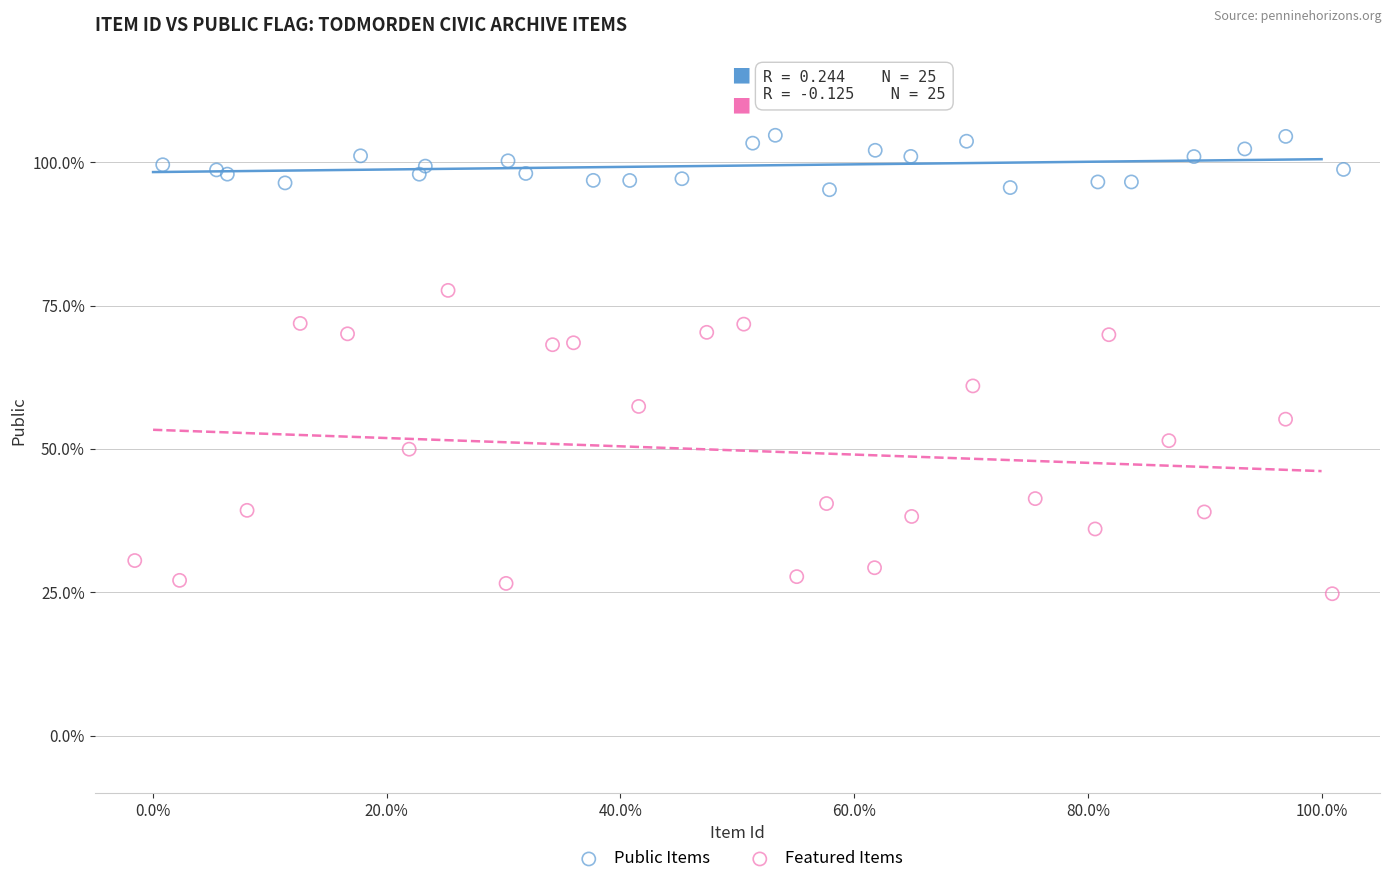

Which series has the largest Y range (max minus min)?

Featured Items